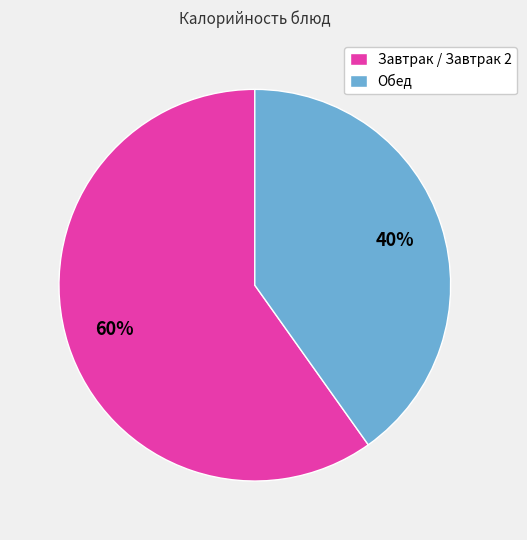

Is the sum of Завтрак / Завтрак 2 and Обед greater than half?

Yes